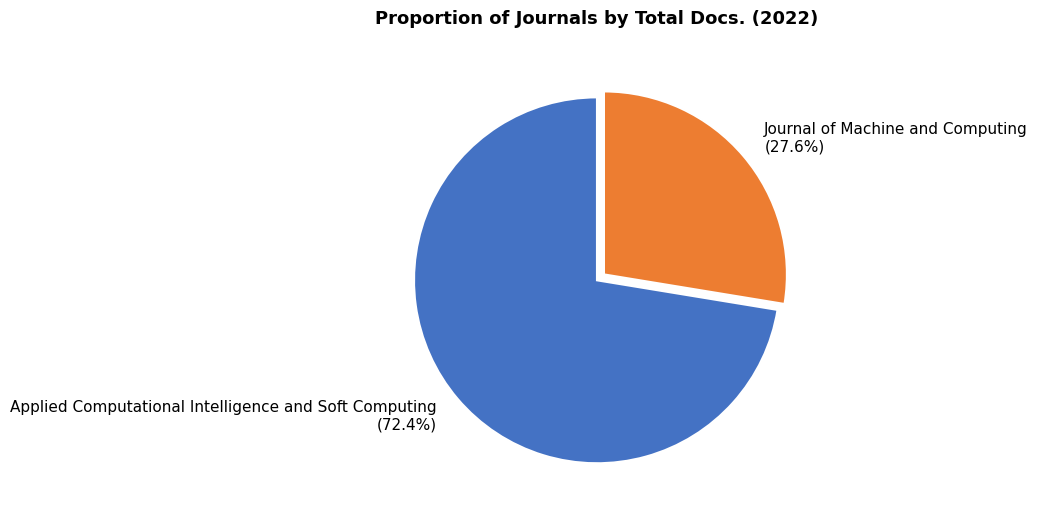

To the nearest percent, what is the average slice percentage?

50%